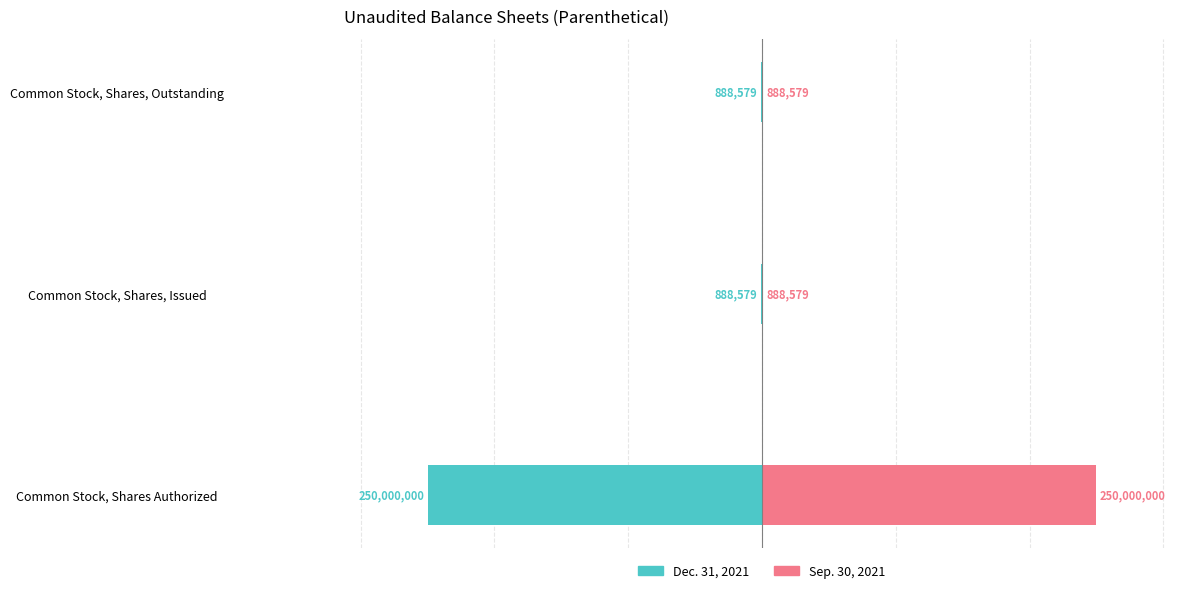

List the series in order of their overall mean, lowest first.

Dec. 31, 2021, Sep. 30, 2021